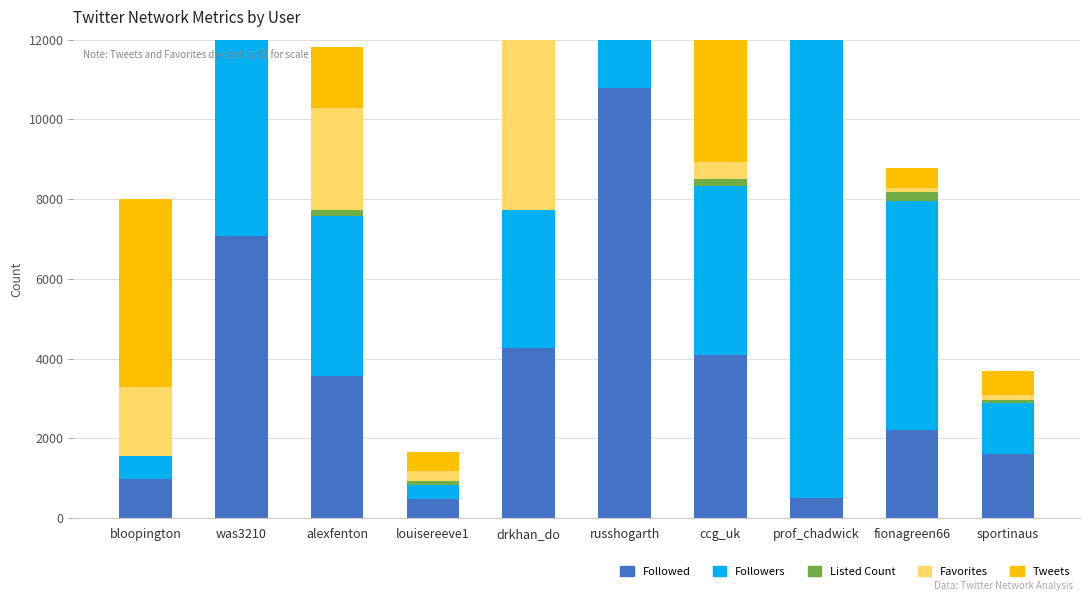

Between fionagreen66 and bloopington, which is larger?

fionagreen66